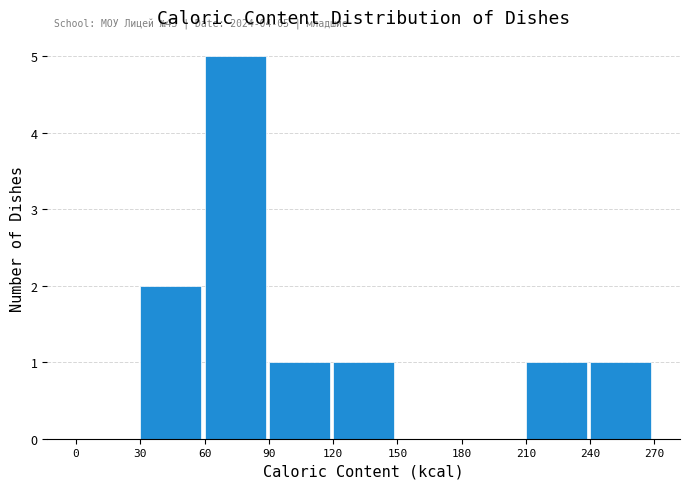

Which range on the x-axis has the tallest bar?

60 to 90